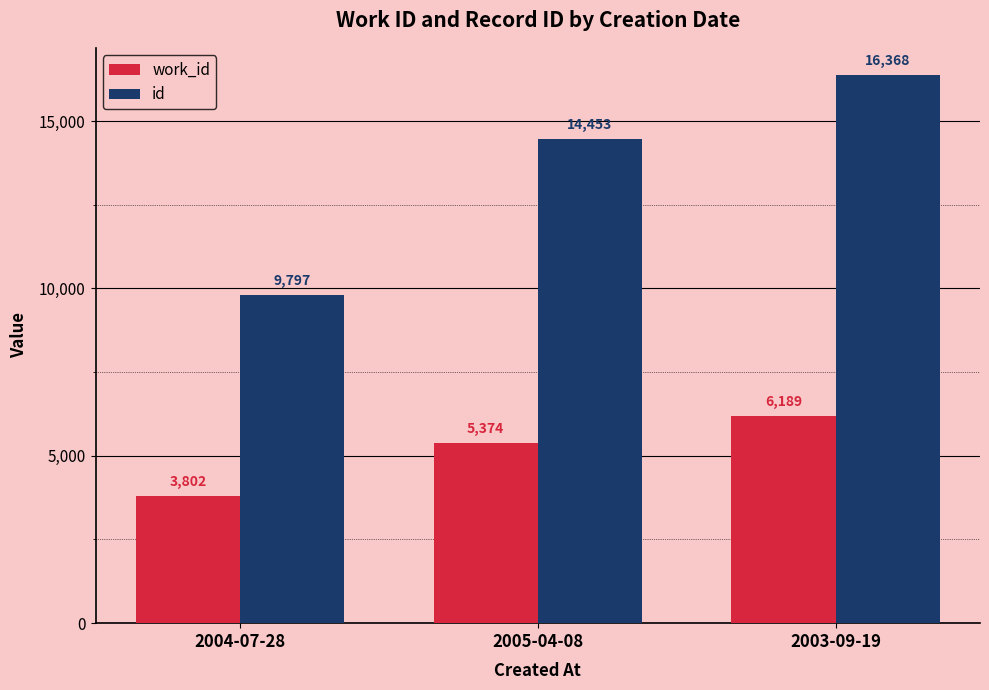

What is the average value of the id series?

13539